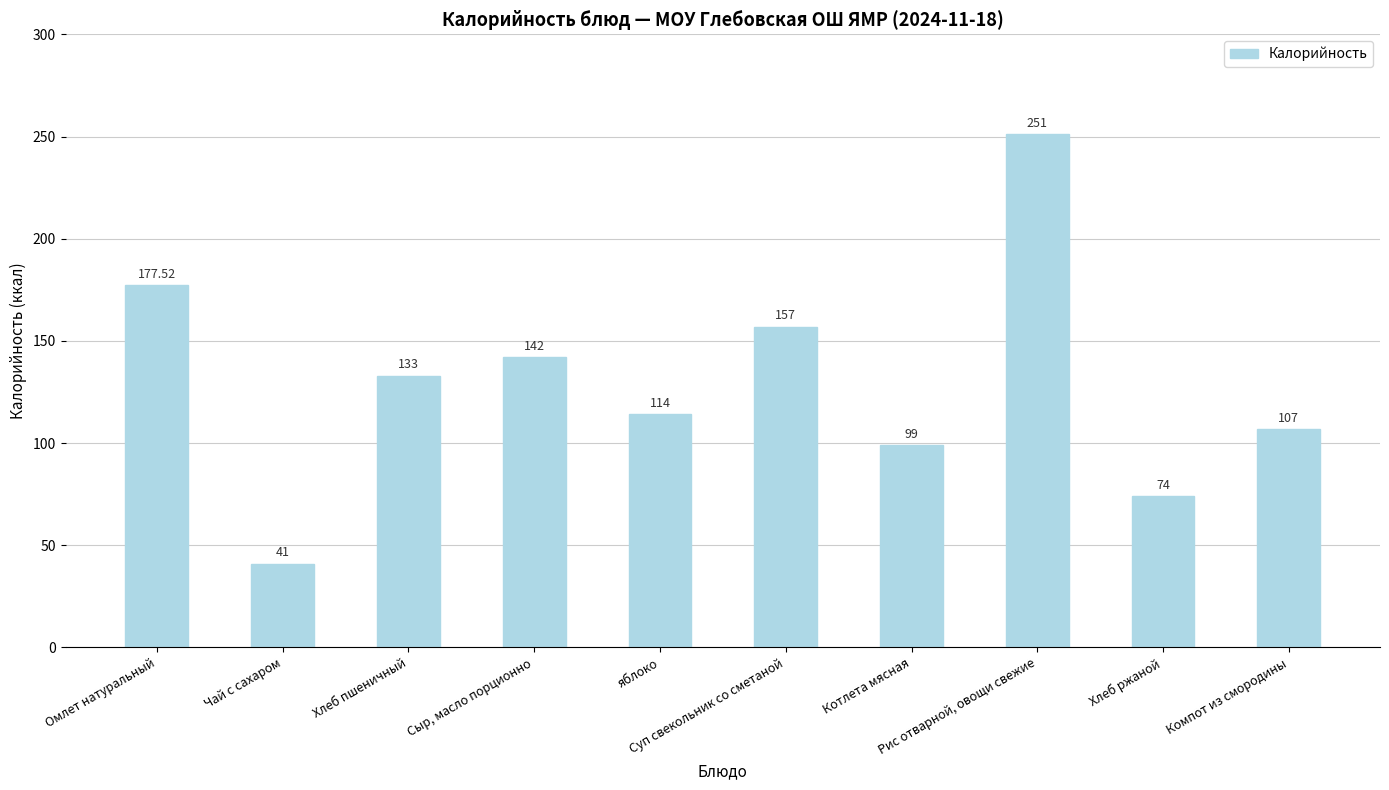

Is it true that the value at Суп свекольник со сметаной is 157.0?

True